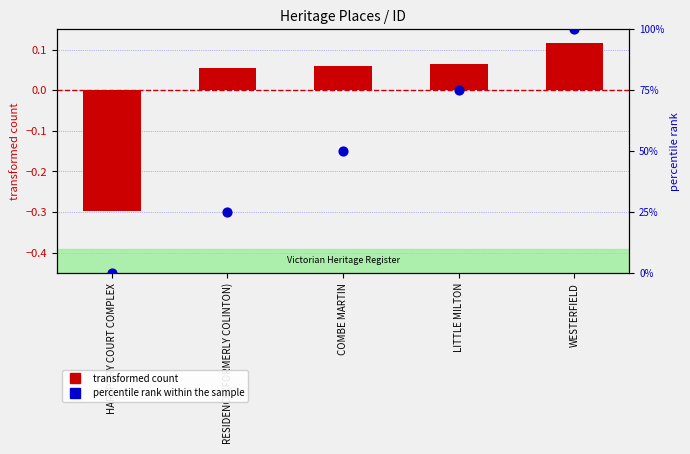

At which category is the sum across all series the highest?

WESTERFIELD